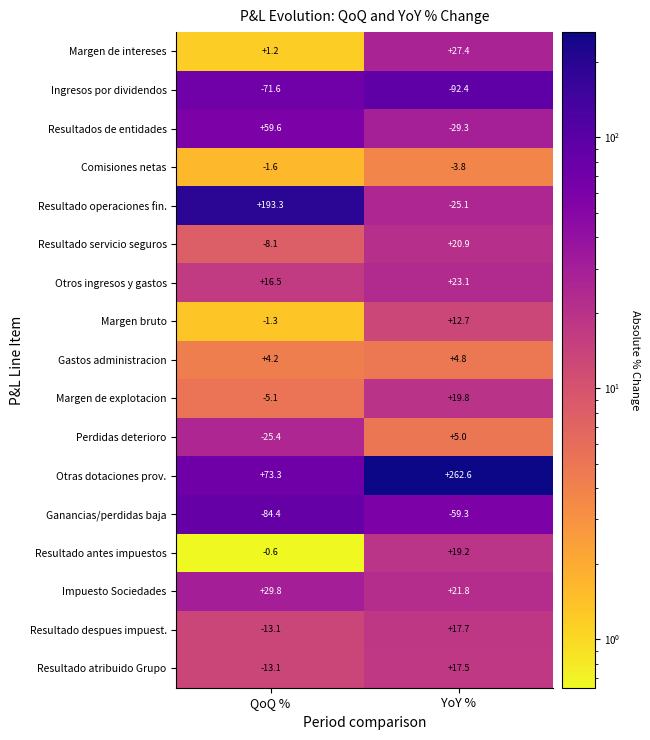

What is the difference between the maximum and minimum values in the Margen de explotacion series?

24.9